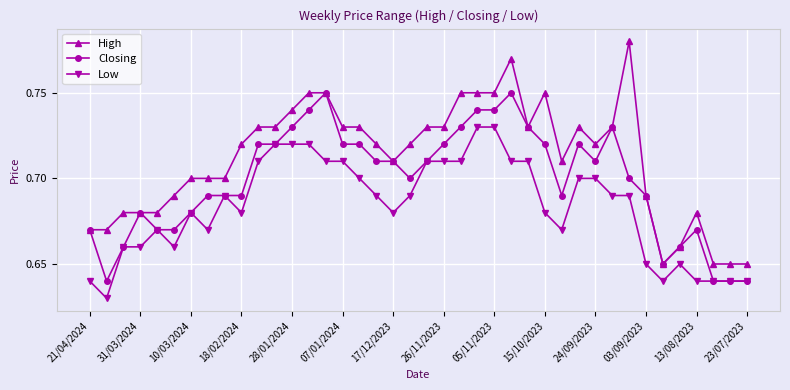

Which series has the widest spread of values?

High